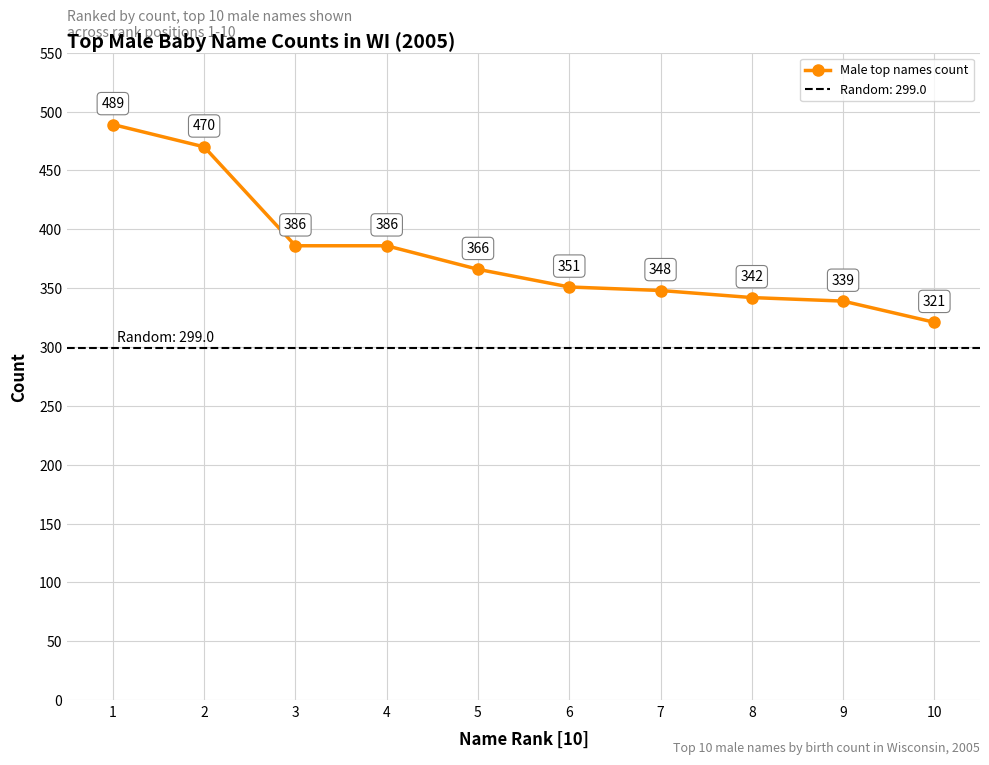

What is the value of the 8th point from the left?

342